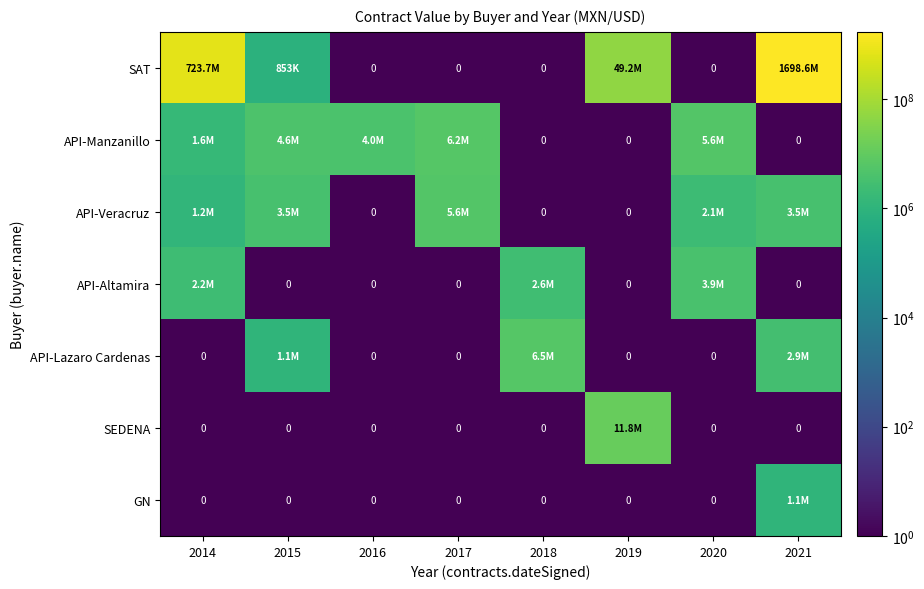

Between 2014 and 2020, which series saw the biggest shift?

SAT